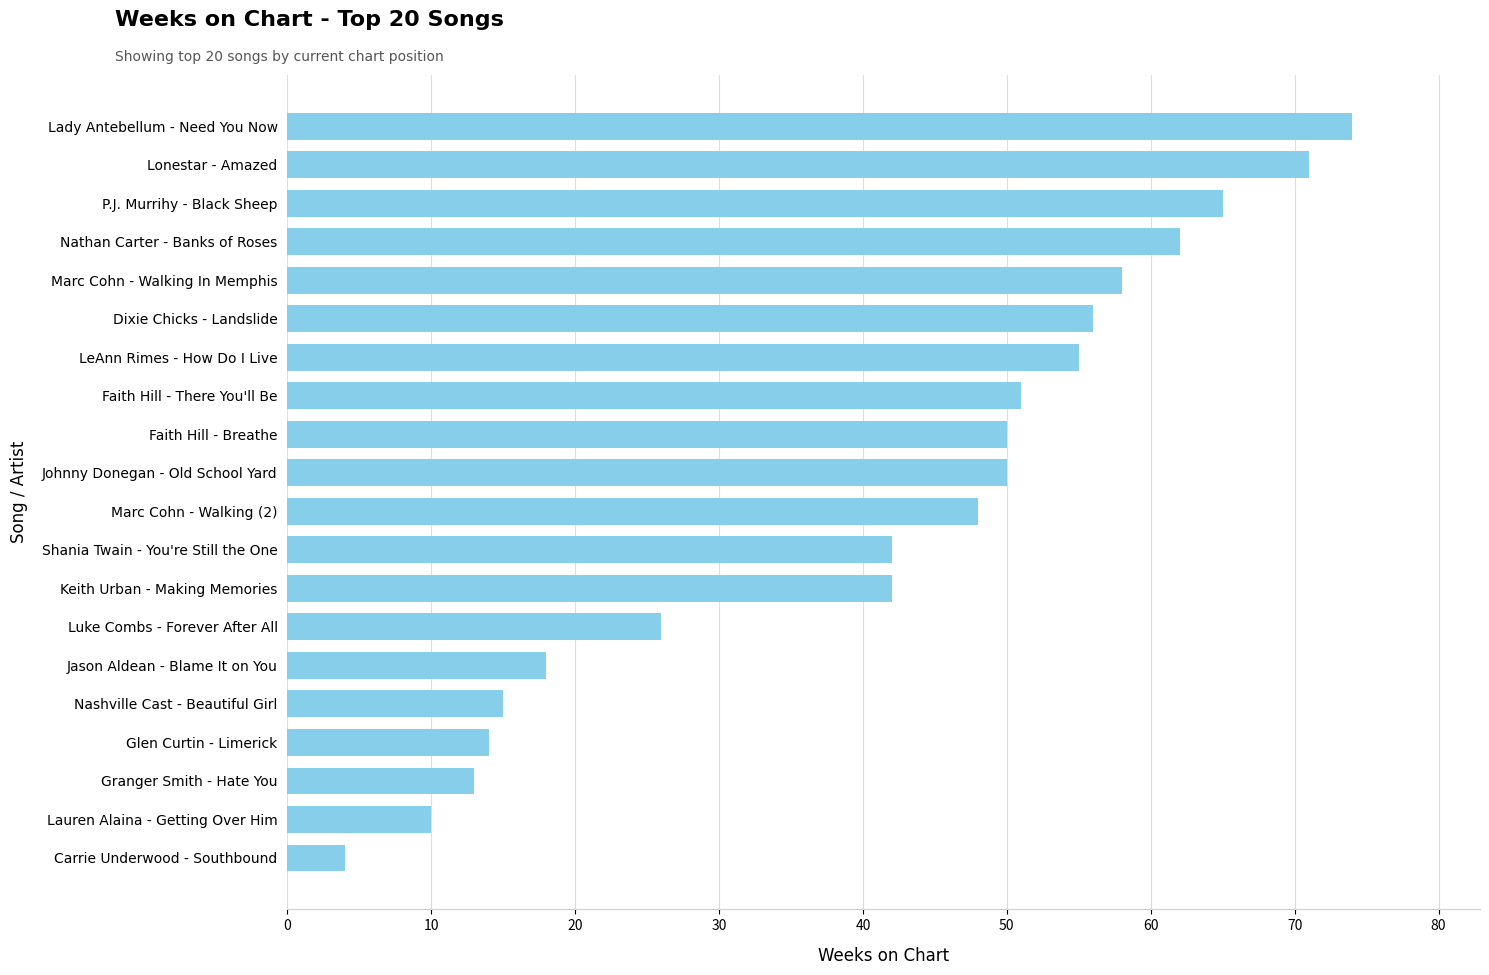

What is the change in value from Marc Cohn - Walking (2) to P.J. Murrihy - Black Sheep?

+17